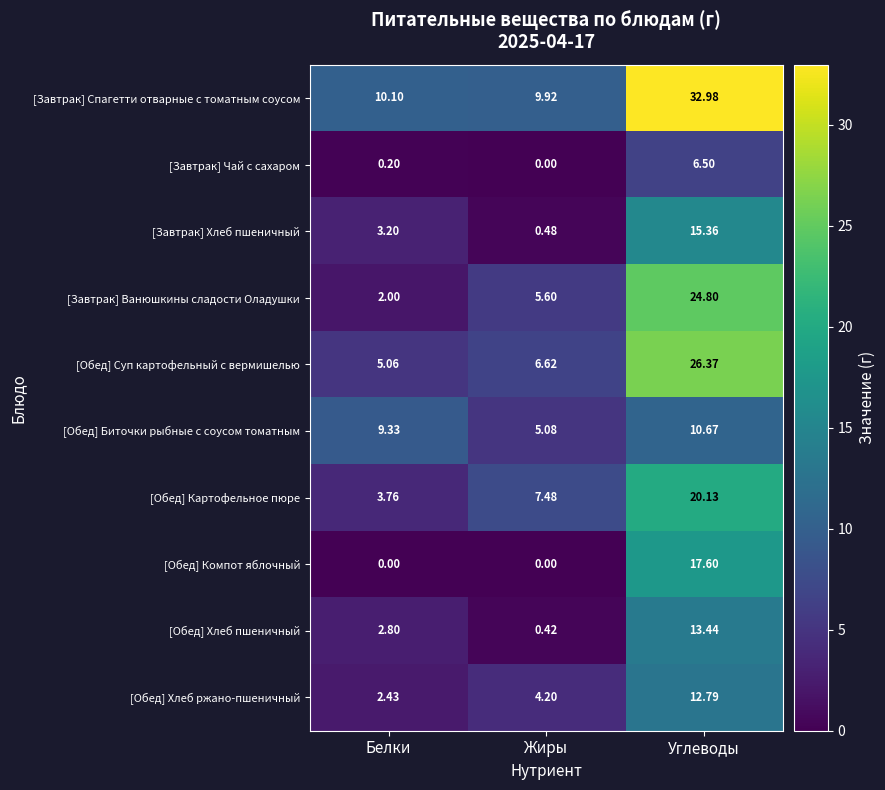

Which label corresponds to the largest value in the chart?

Углеводы